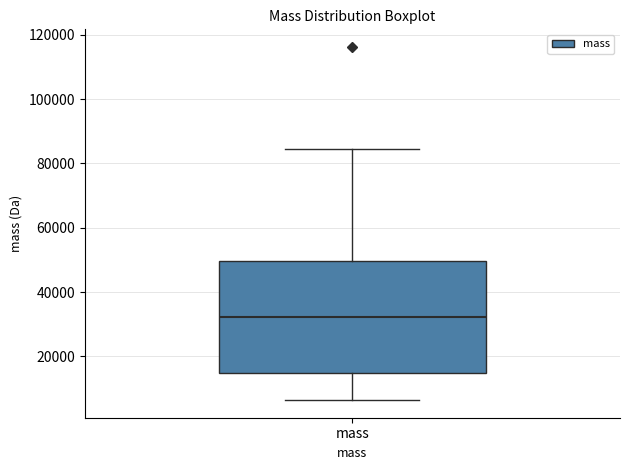

Transcribe this box plot: give where the median line is, the range the box spans, and where the two whiskers end, as read against the y-axis. The values are not printed on the chart, so give them approximately, as read against the axis.

median 32000, box 14000 to 50000, whiskers 6000 to 84000